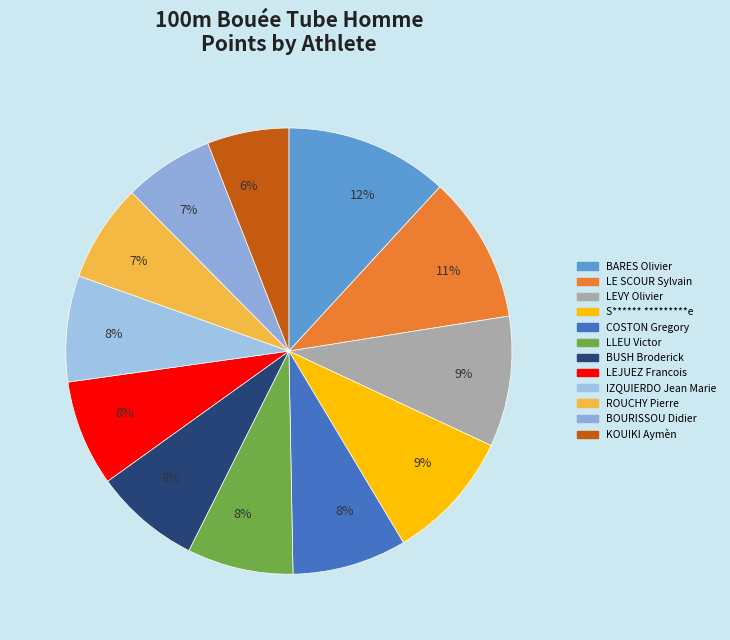

Count the number of slices in the pie.

12